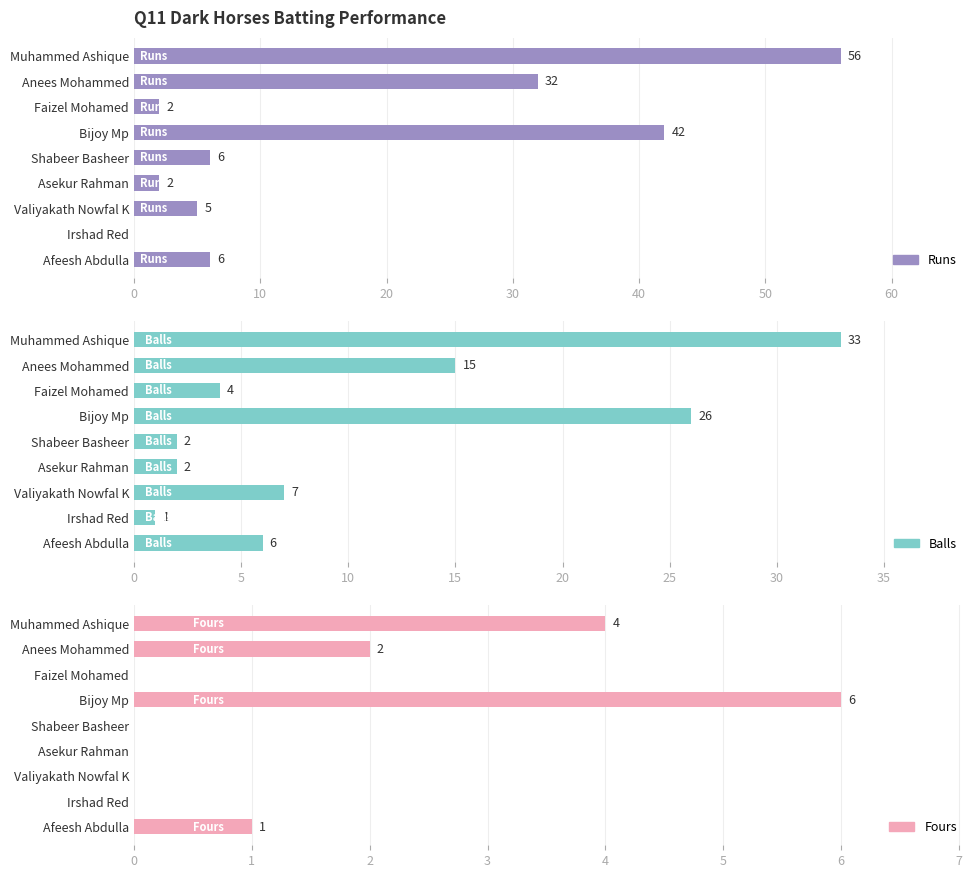

What is the average value of the Runs series?

17